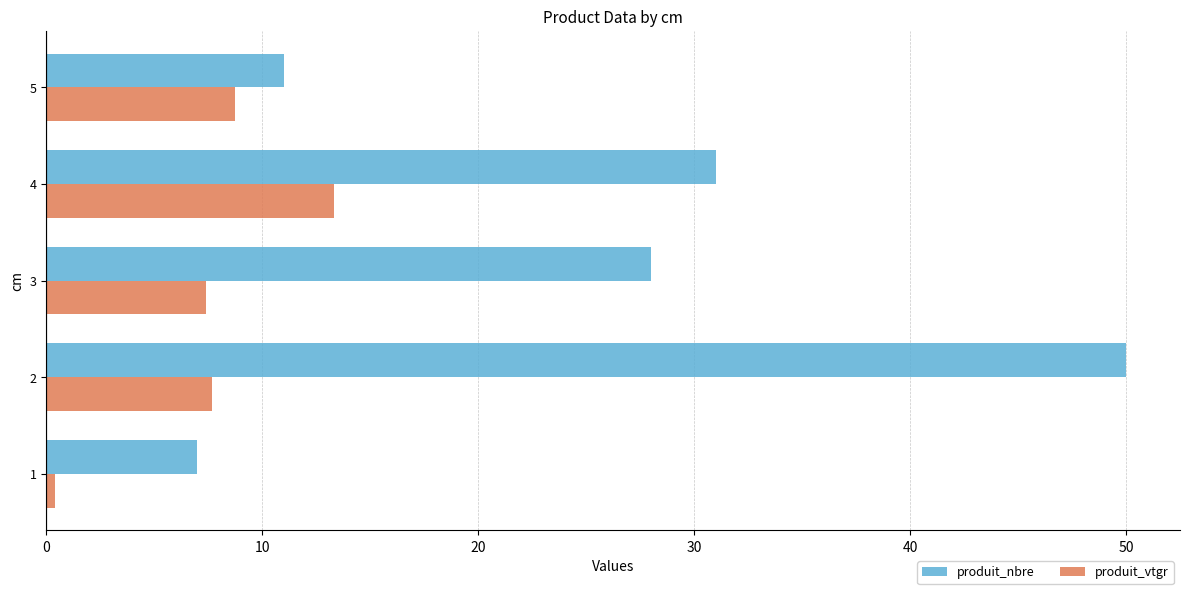

What is the difference between the highest and lowest values at 5?

2.3